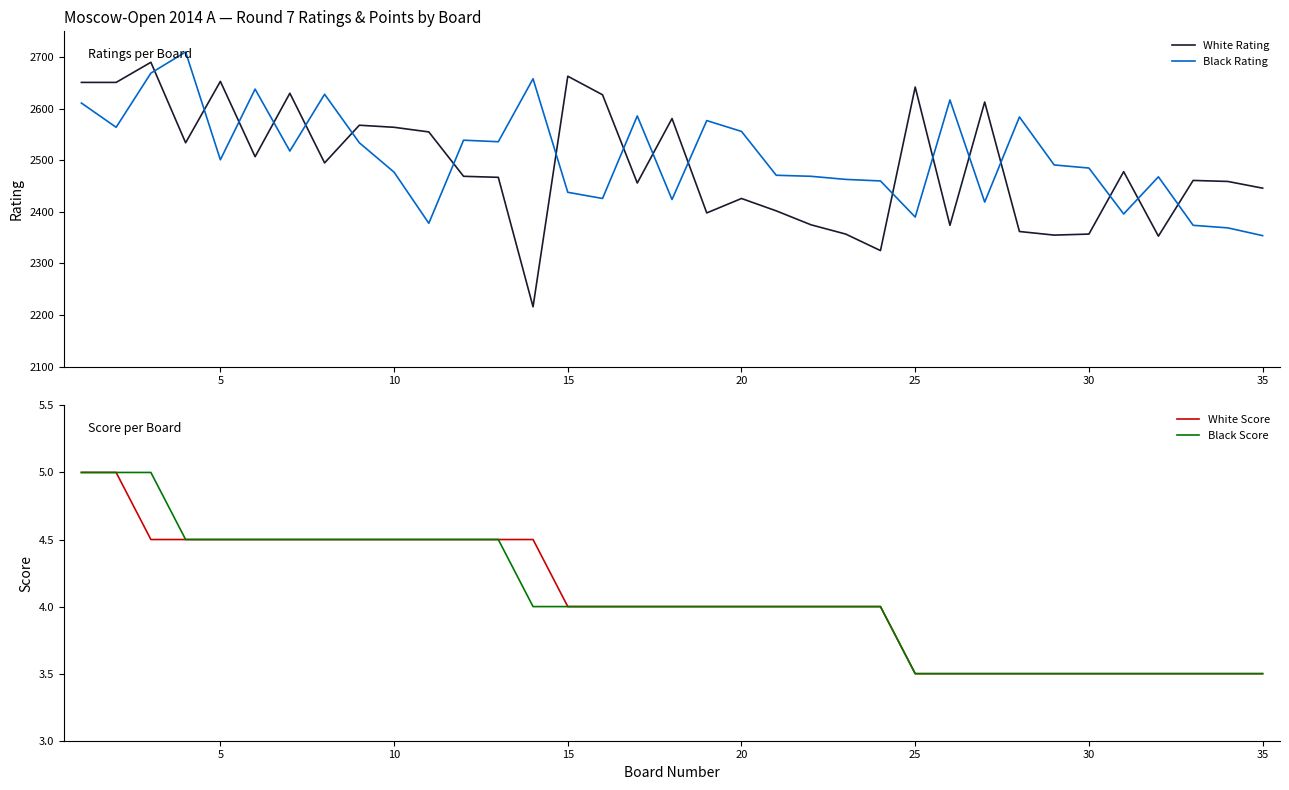

How many interior local valleys does the White Rating series have?

10